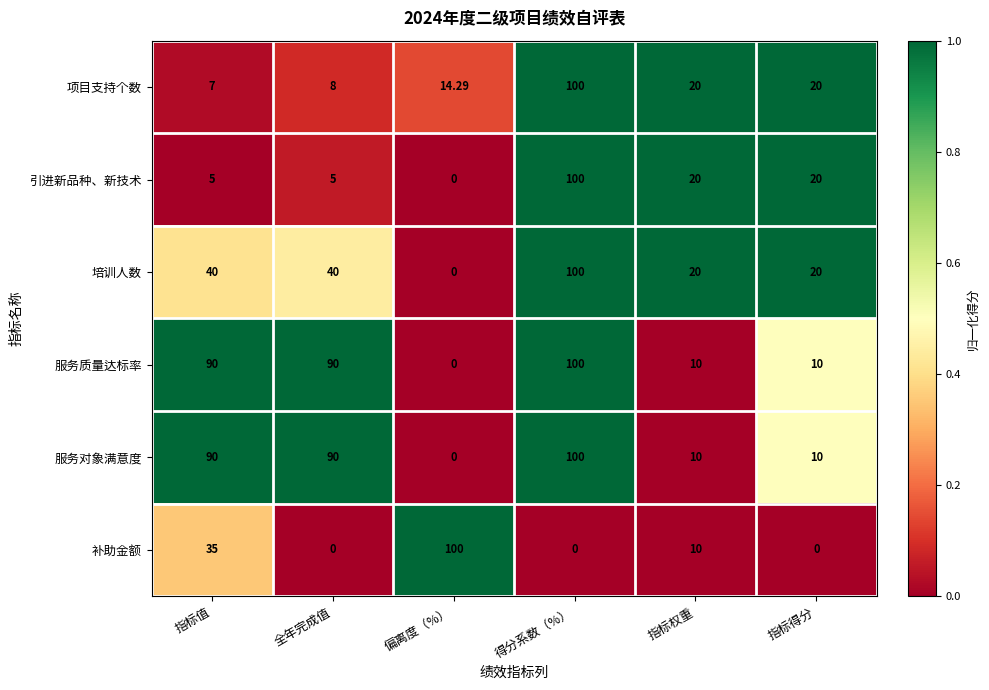

How many positive values does the 引进新品种、新技术 series have?

5